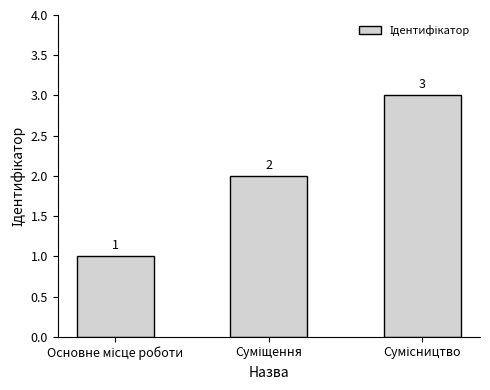

What is the greatest value displayed?

3